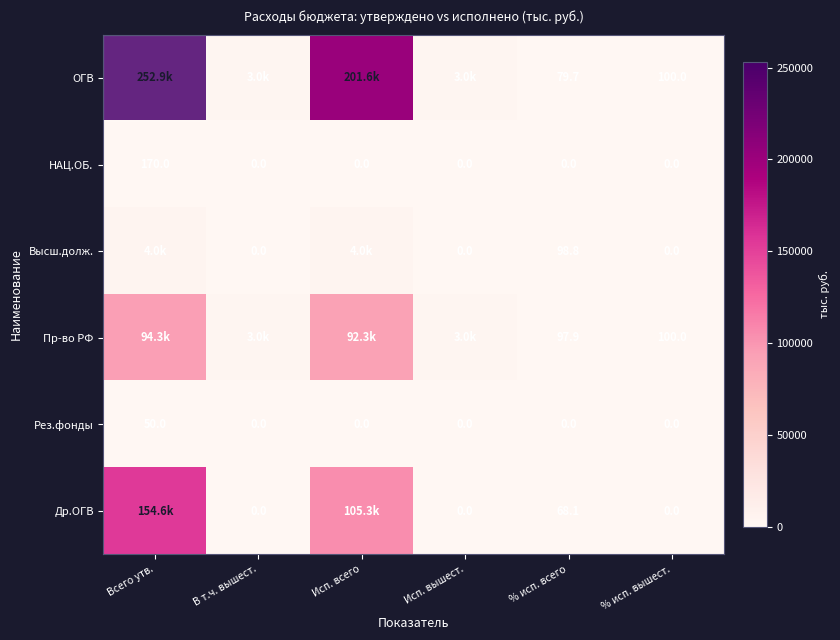

How many data points in Рез.фонды are above 0?

1